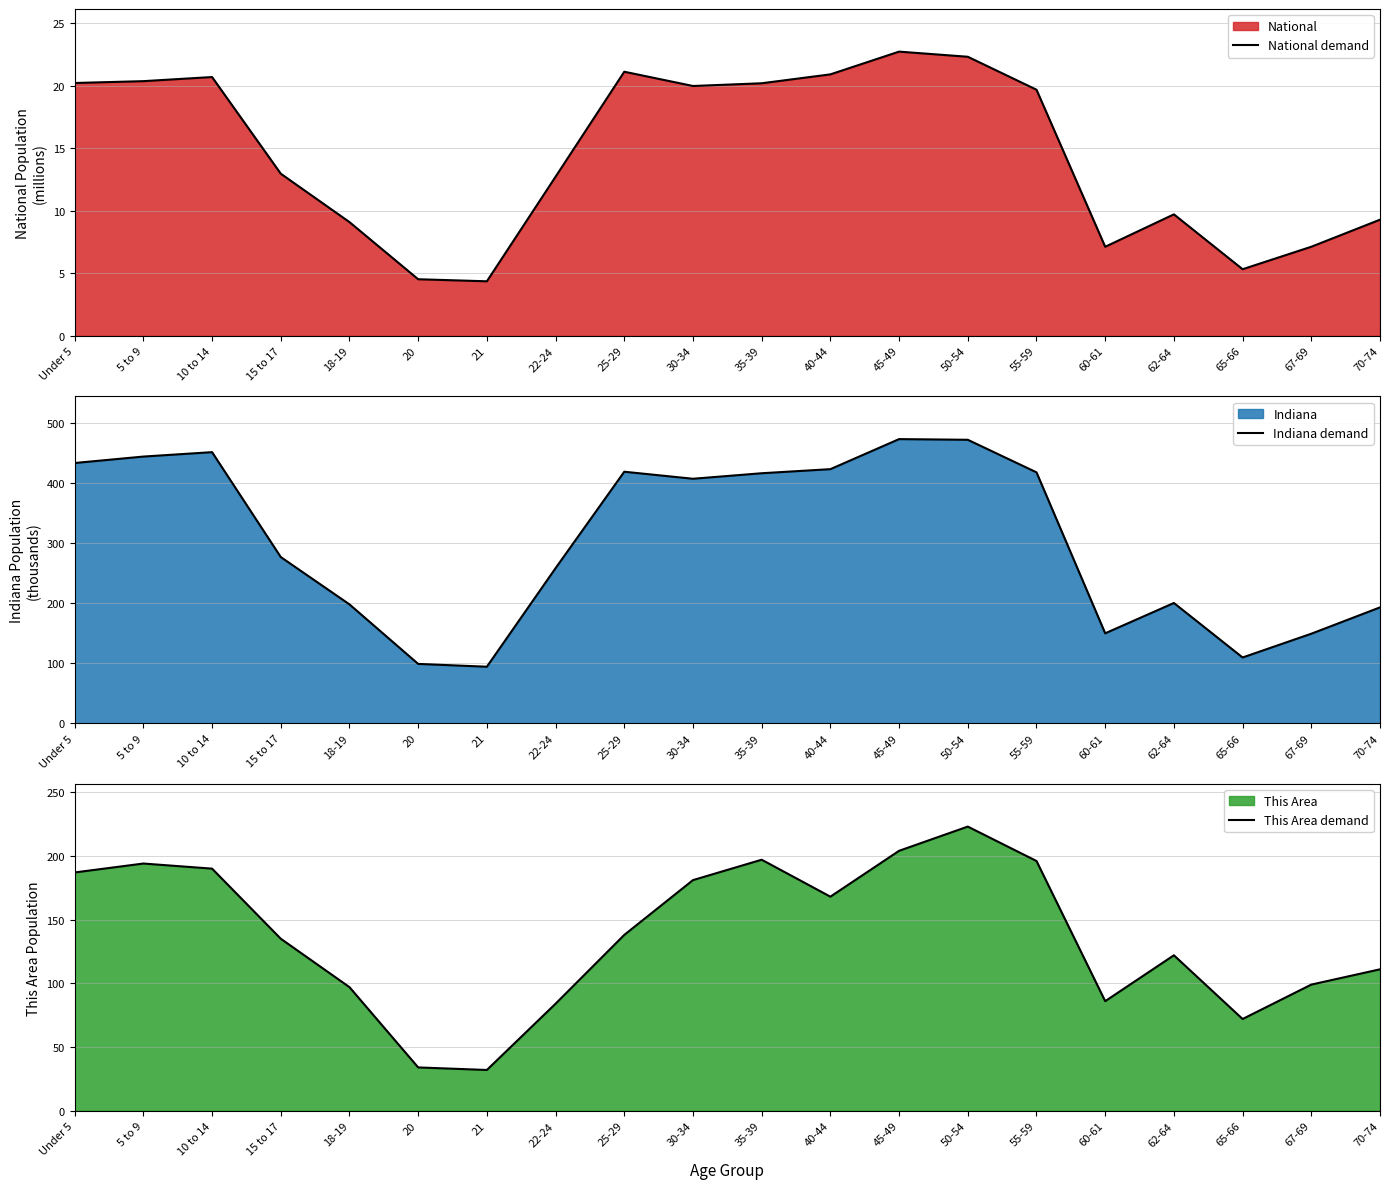

What is the sum of all National demand values?

290.2